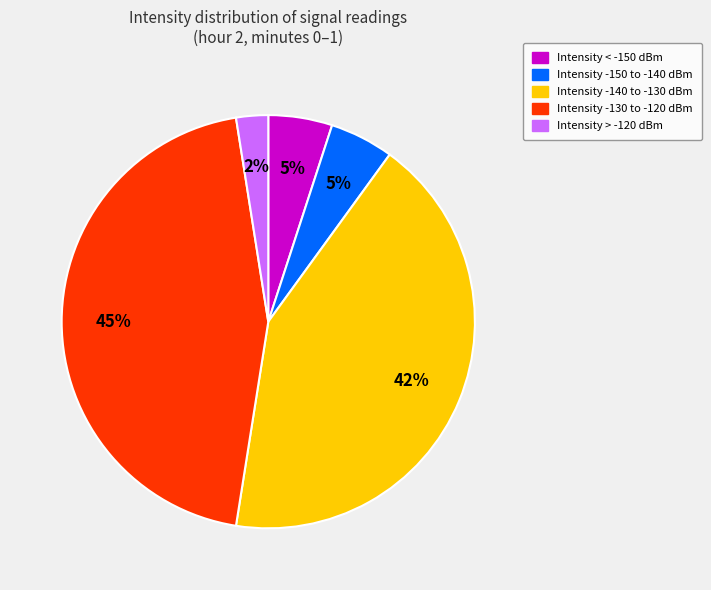

To the nearest percent, what portion does Intensity -130 to -120 dBm represent?

45%